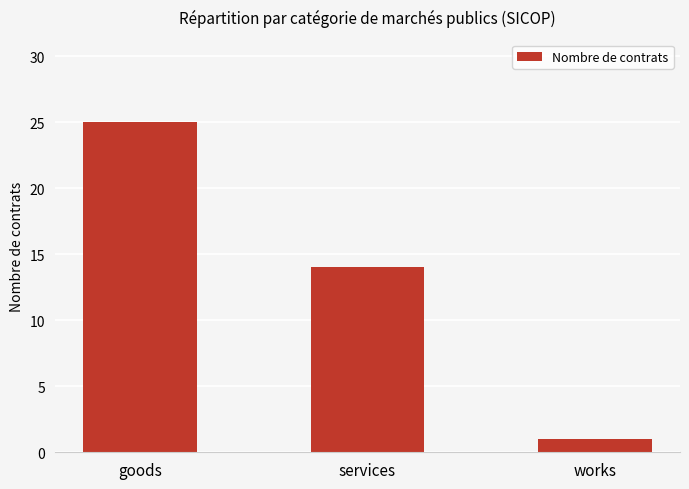

What value does the data have at services, to the nearest 5?

15